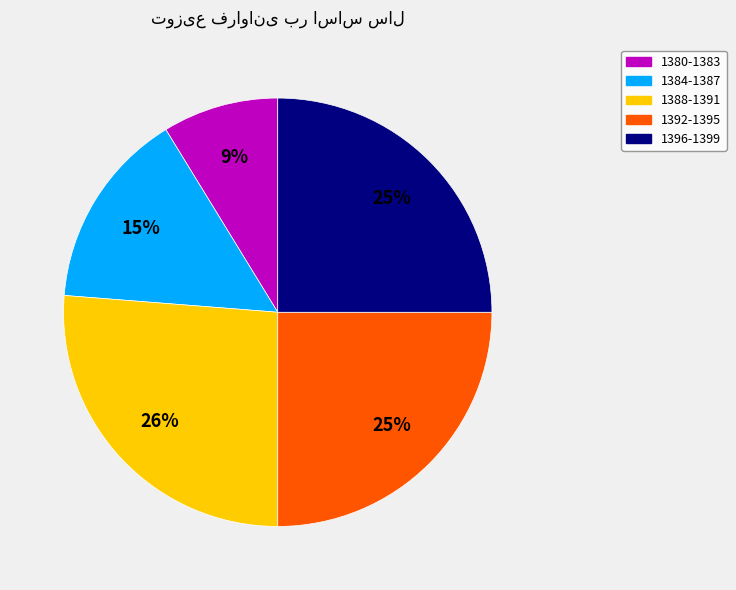

To the nearest percent, what is the average slice percentage?

20%